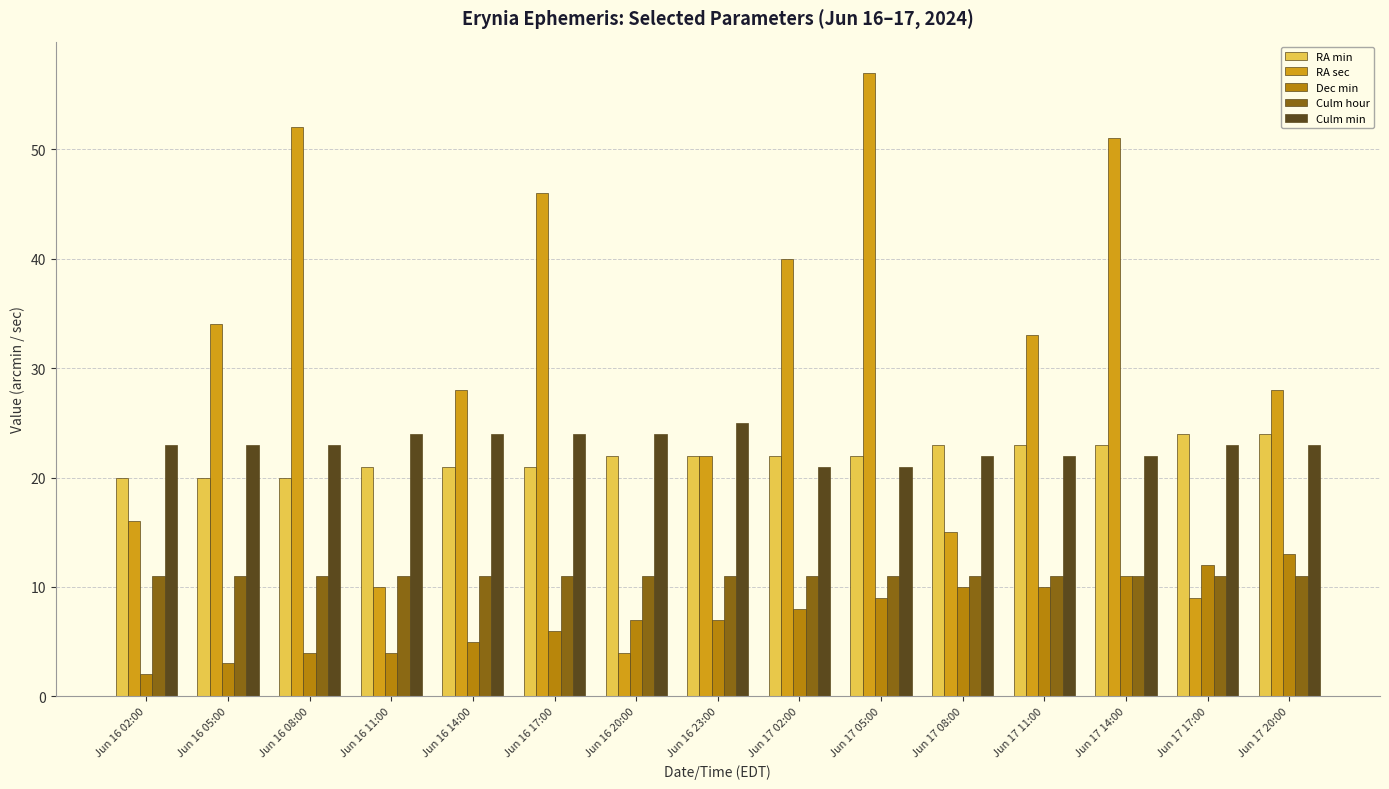

Which series has the largest total across all categories?

RA sec